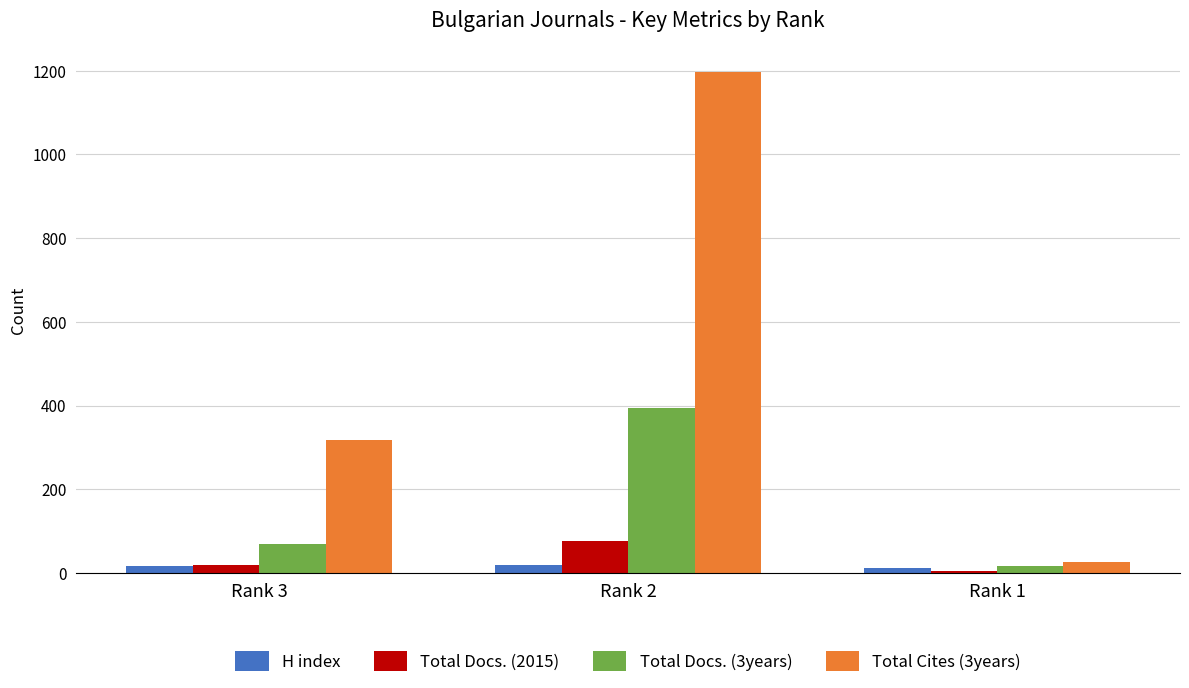

Rank the series by their maximum value, from highest to lowest.

Total Cites (3years), Total Docs. (3years), Total Docs. (2015), H index